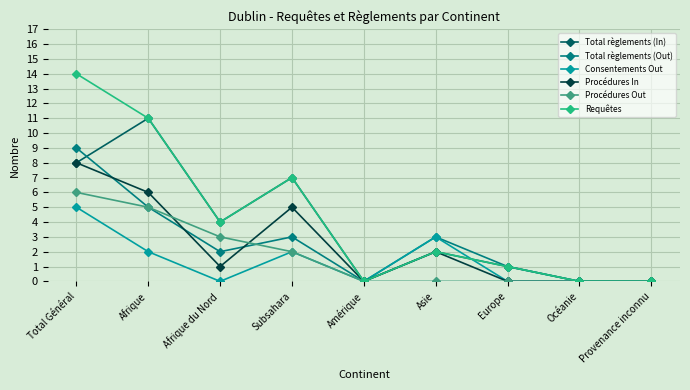

The value of Procédures Out at Total Général is 10. True or false?

False